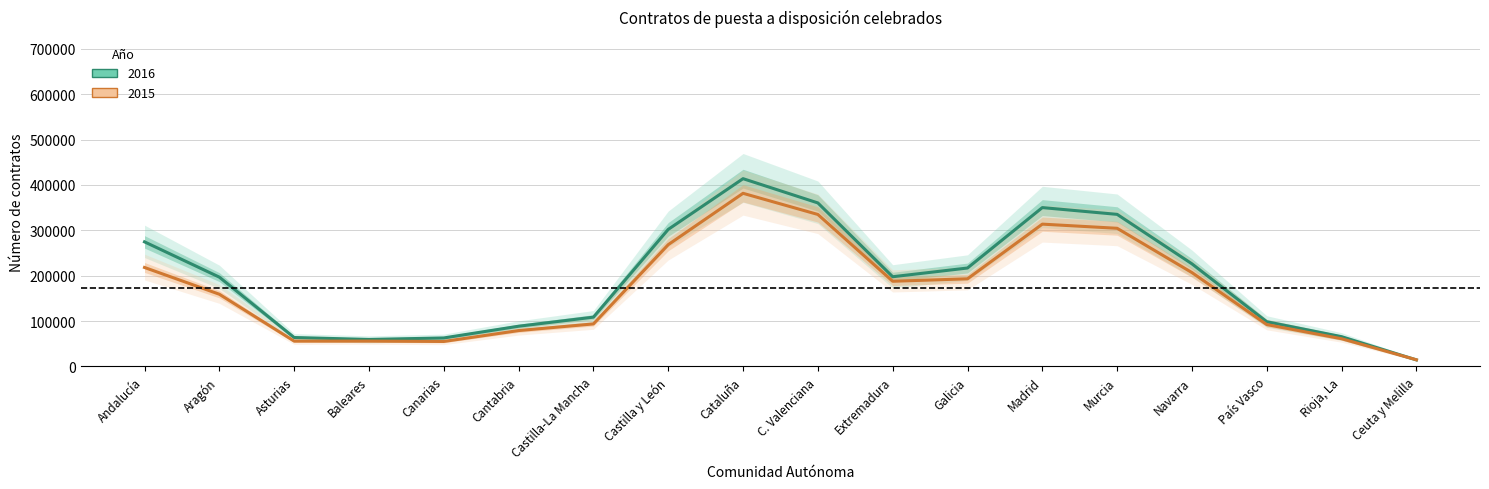

Is this an area chart (filled region under the line)?

No